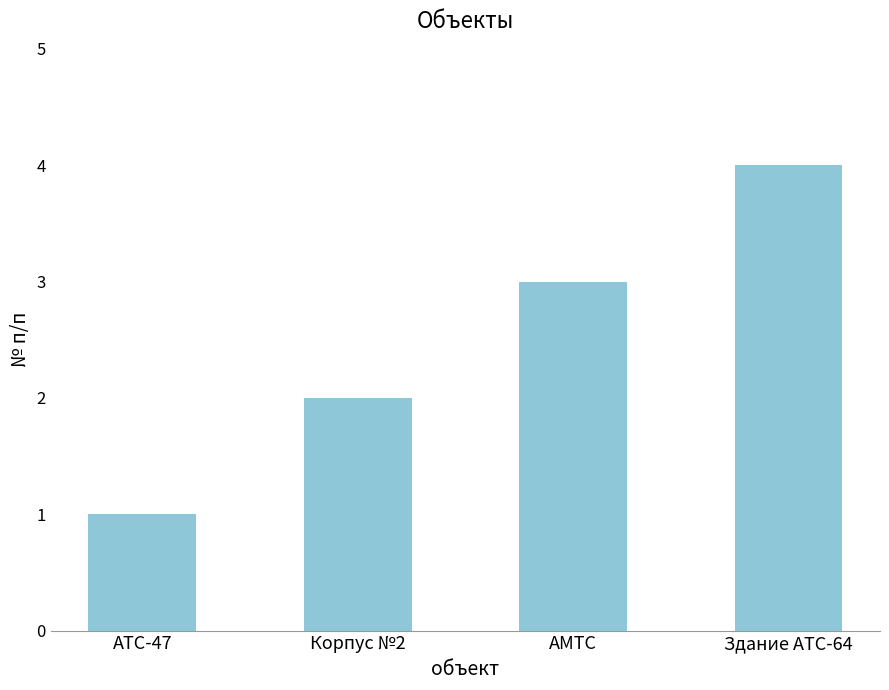

Reading right to left, what are all the values shown in this chart?

Здание АТС-64=4	АМТС=3	Корпус №2=2	АТС-47=1